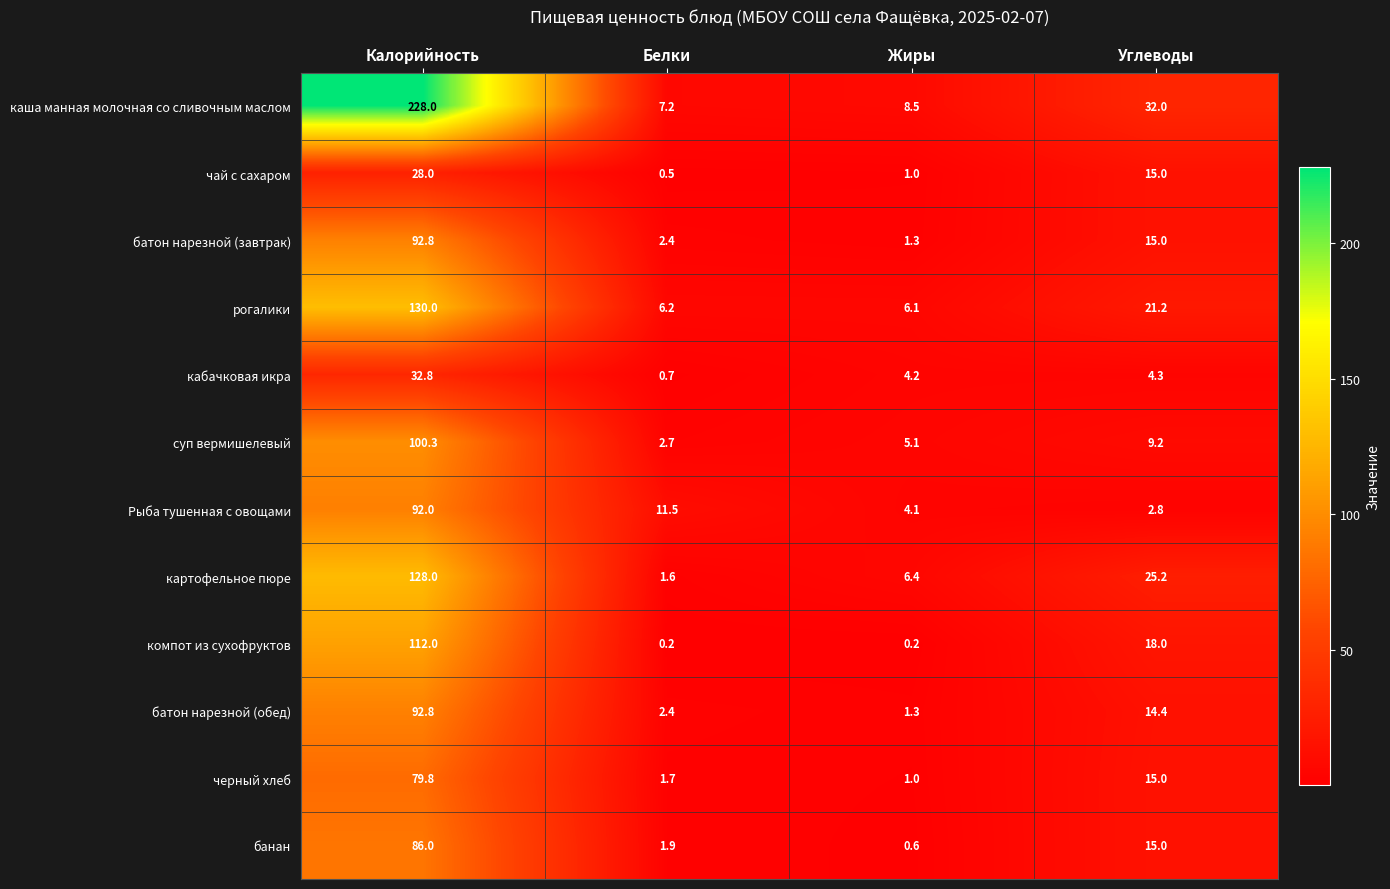

What value does the картофельное пюре series have at Белки?

1.6